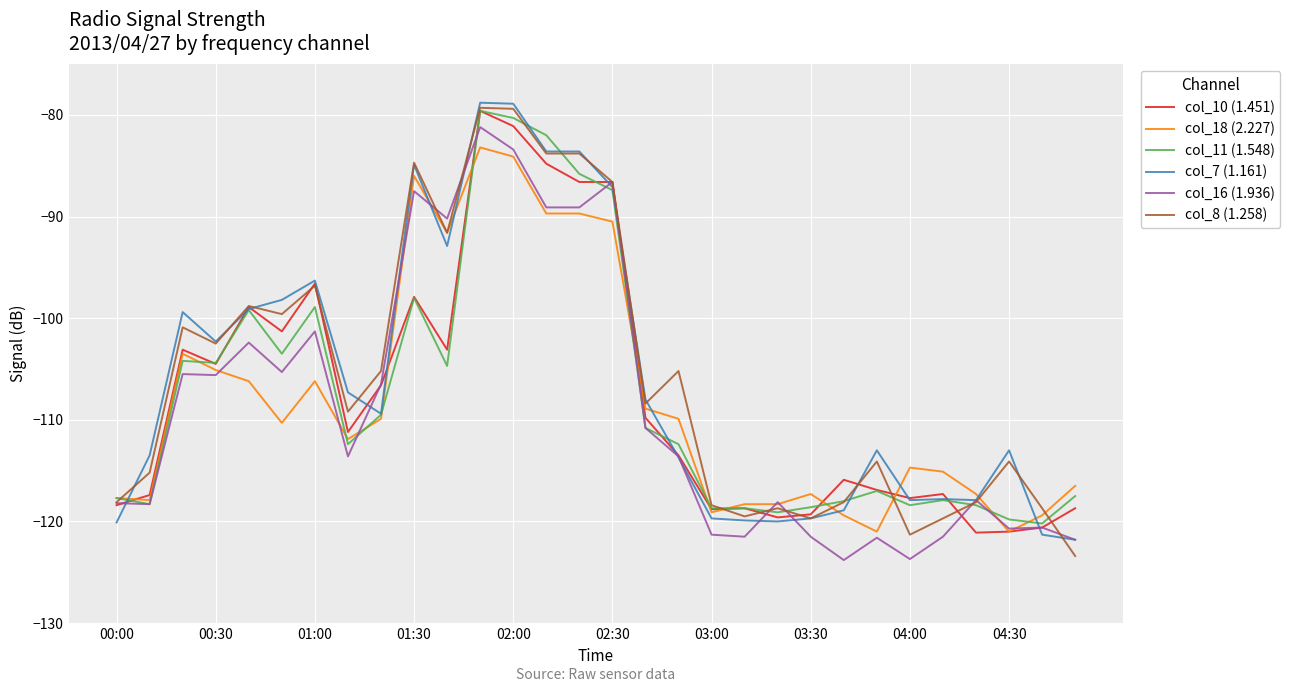

What is the minimum value shown in the chart?

-123.8